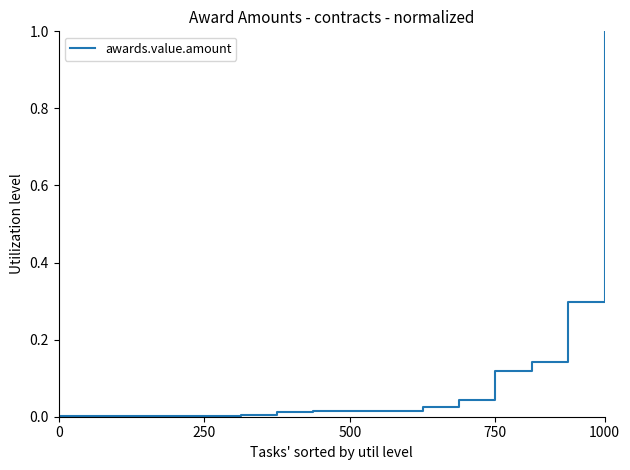

What is the maximum value shown in the chart?

1.0